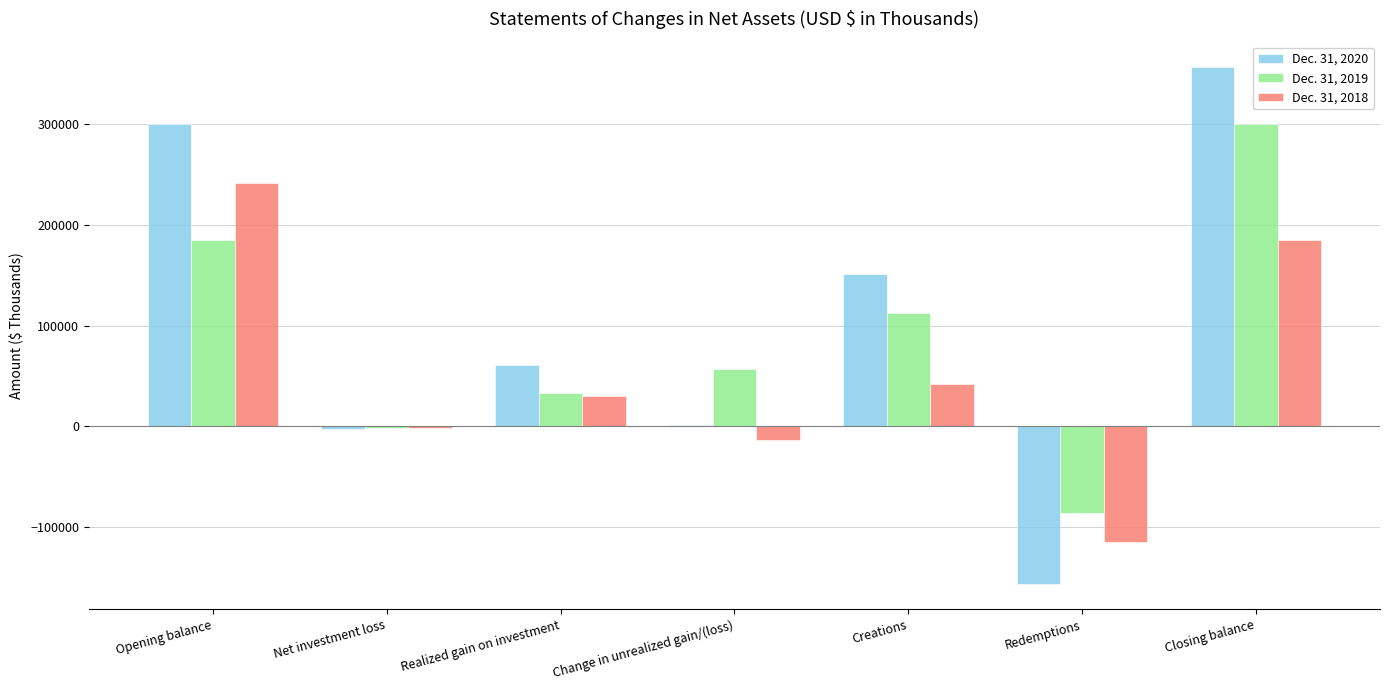

What is the maximum value for Dec. 31, 2018?

241555